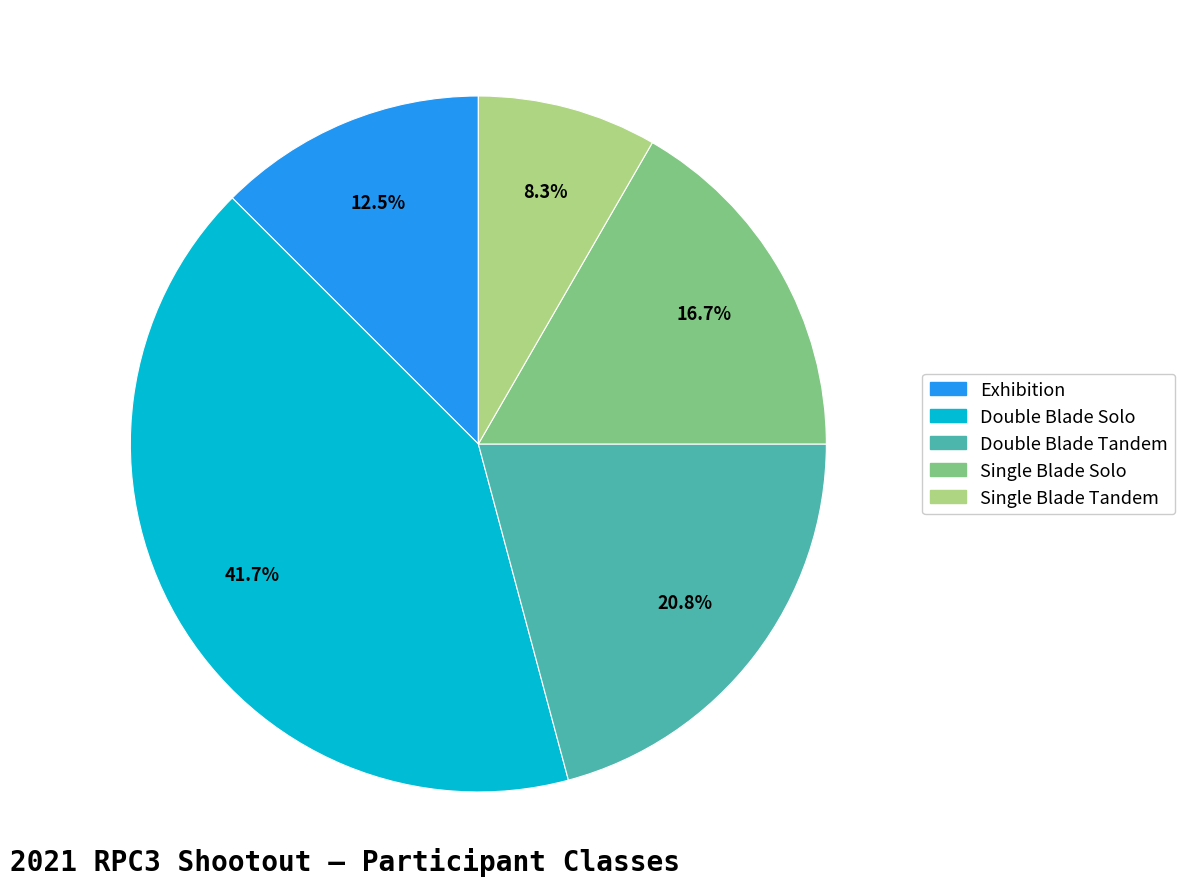

Is there any slice that represents more than half of the pie?

No